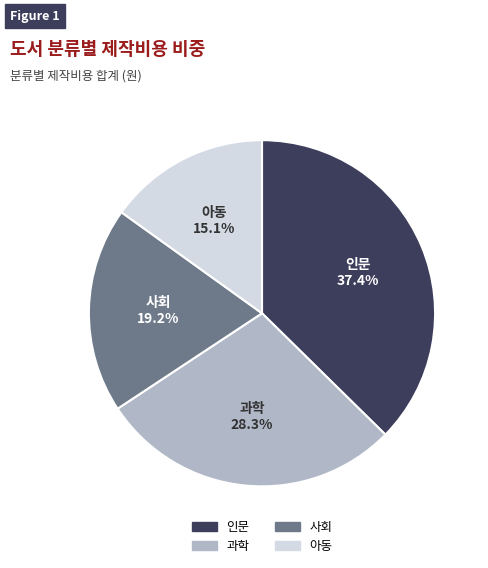

Is there a majority slice in this chart?

No